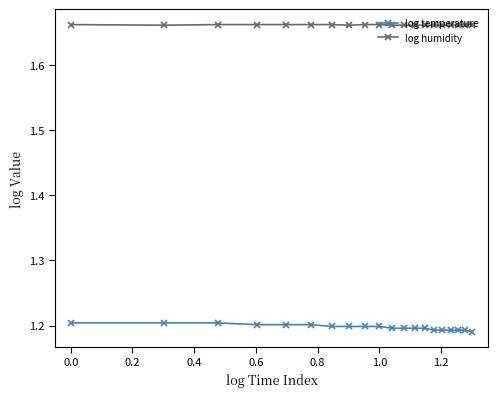

How many categories are shown in the chart?

20